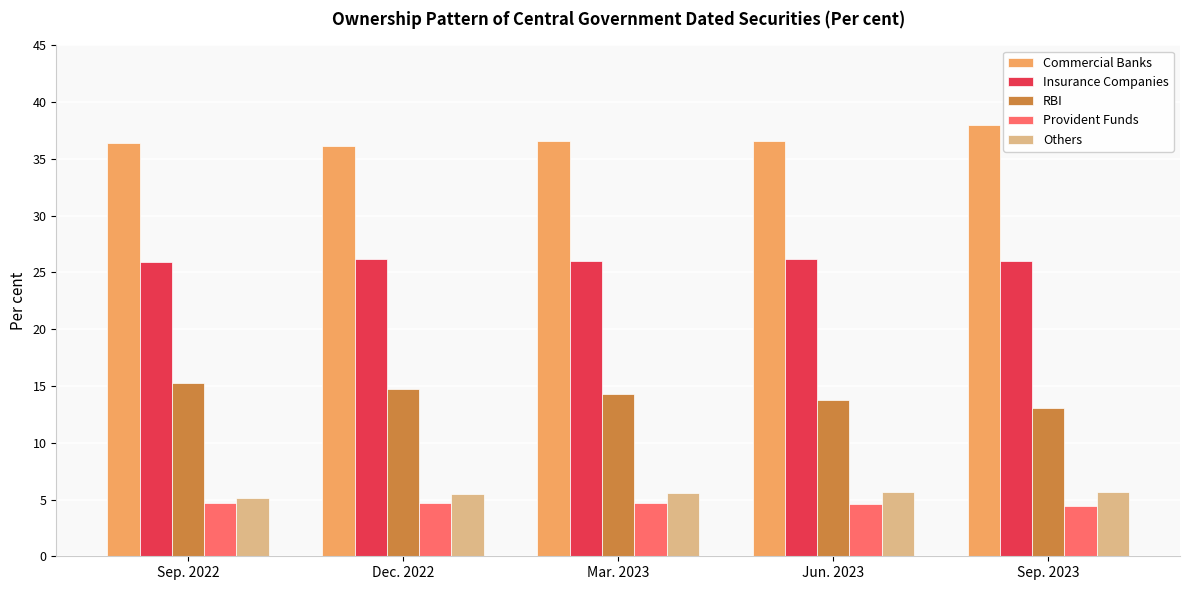

What are all the series names shown in the legend?

Commercial Banks, Insurance Companies, RBI, Provident Funds, Others